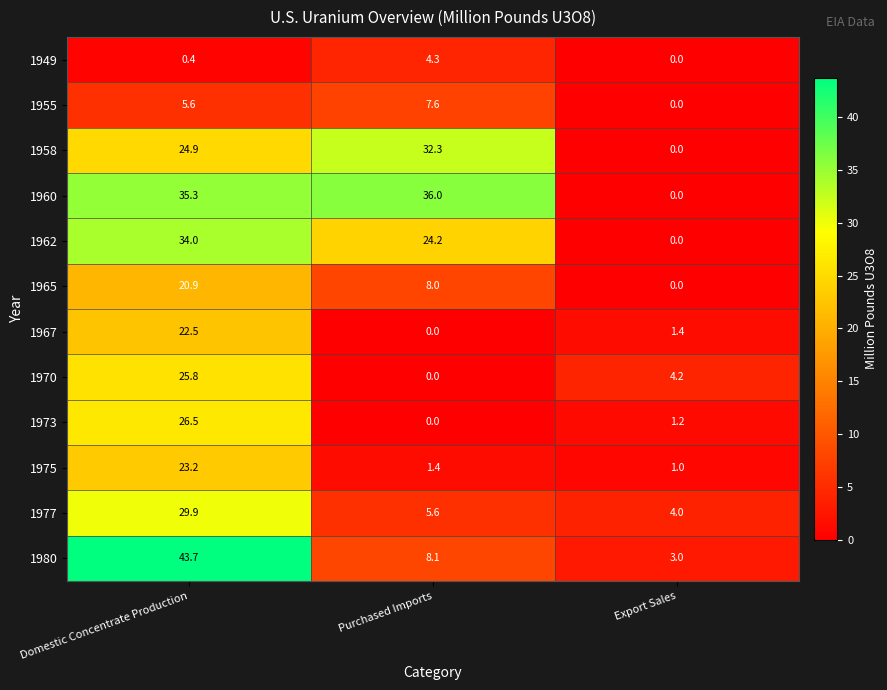

Which series has the largest total across all categories?

1960